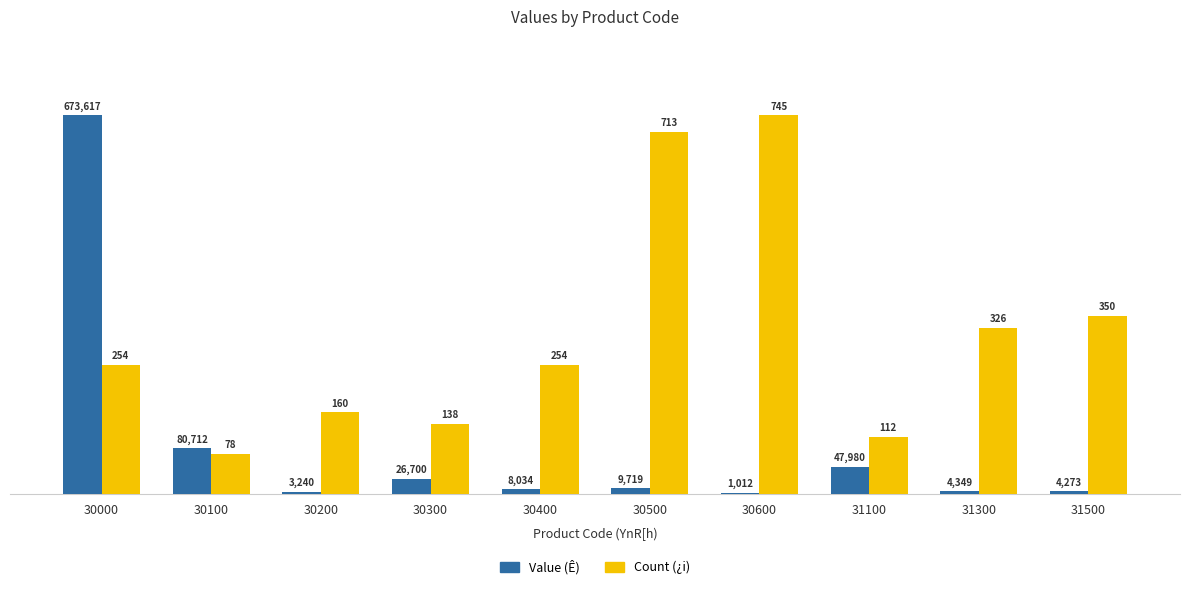

How many groups of bars are there?

10